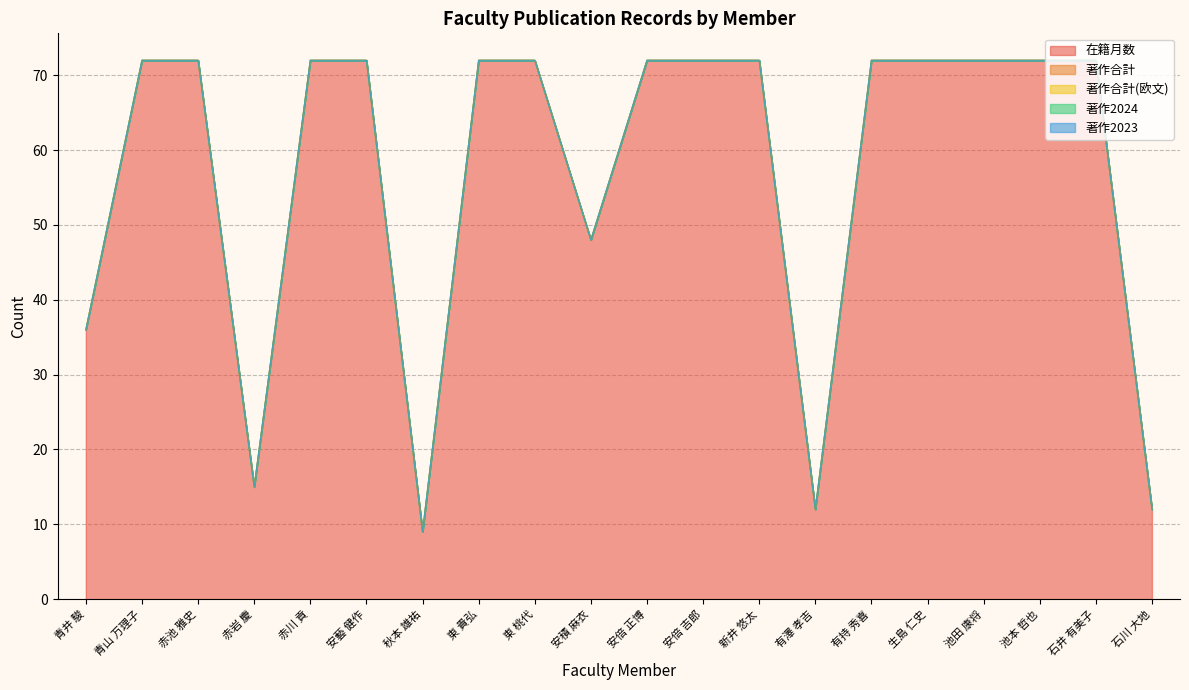

How many lines are shown in the chart?

5